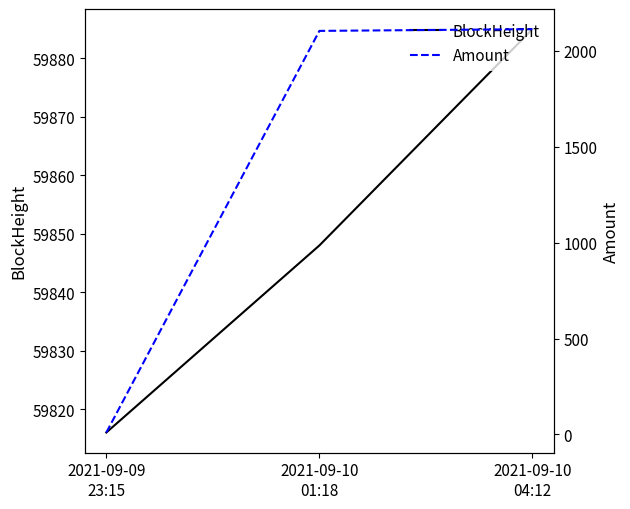

Count the BlockHeight values in the range 59816 to 59885.

3